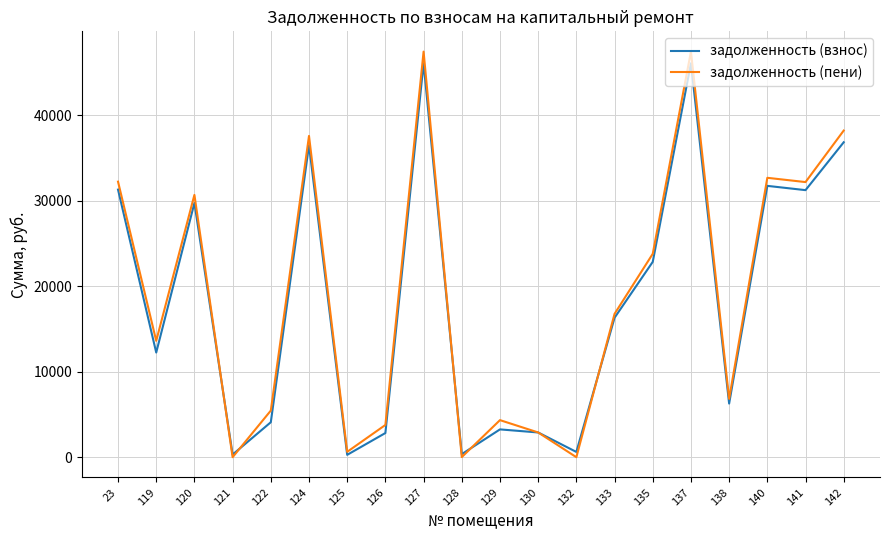

At which label does задолженность (пени) first exceed 16770?

23